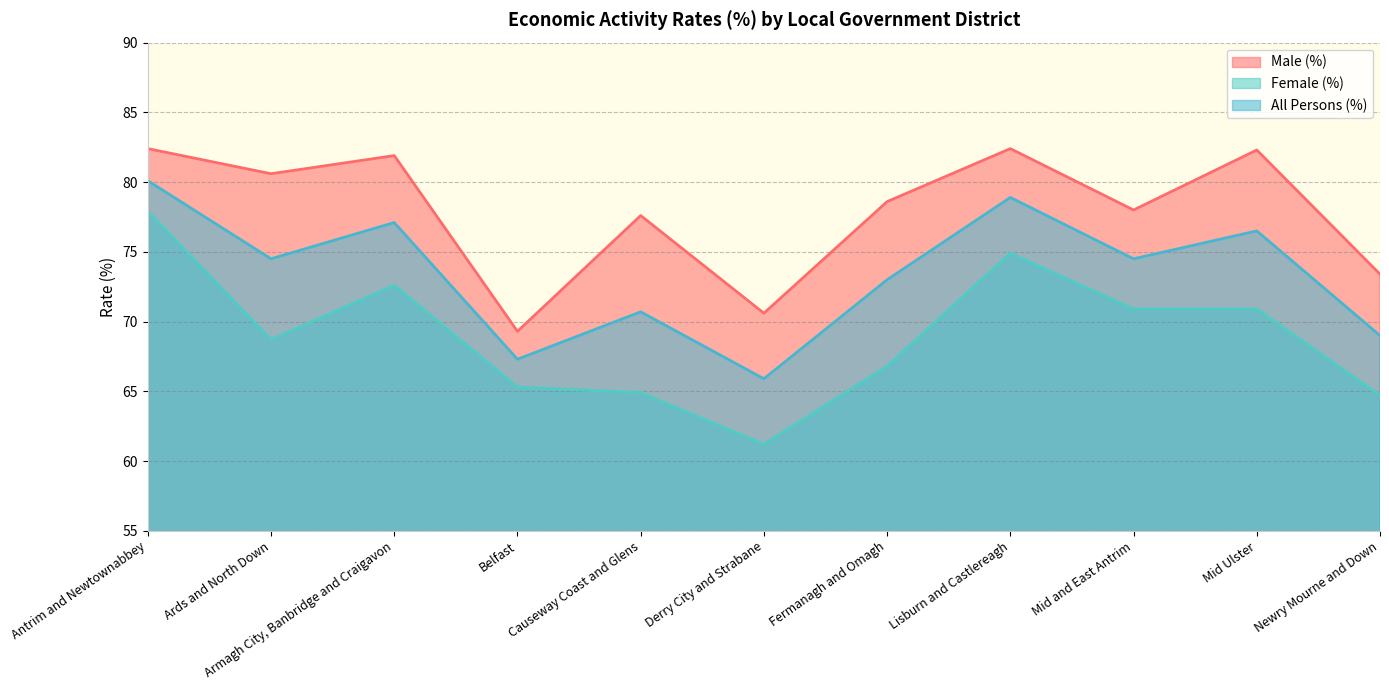

True or false: Female (%) and Male (%) cross at least once.

False